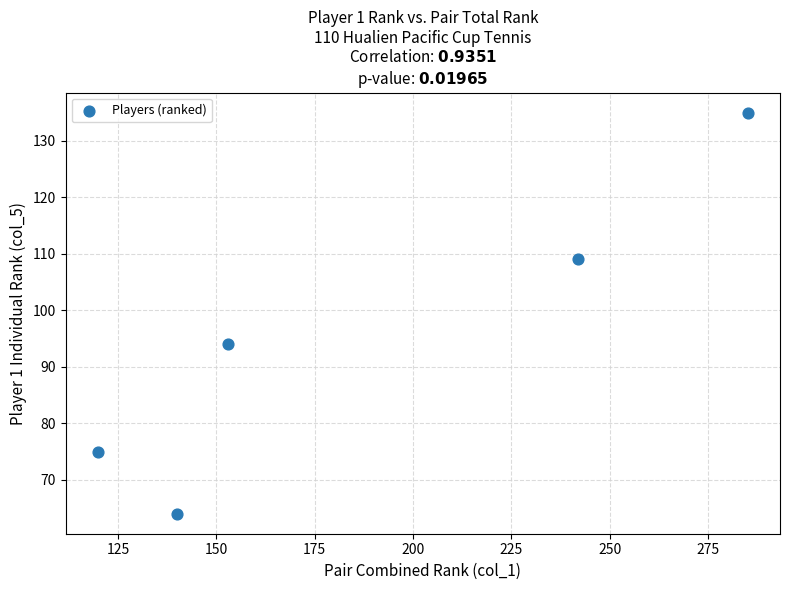

What is the average Y value?

95